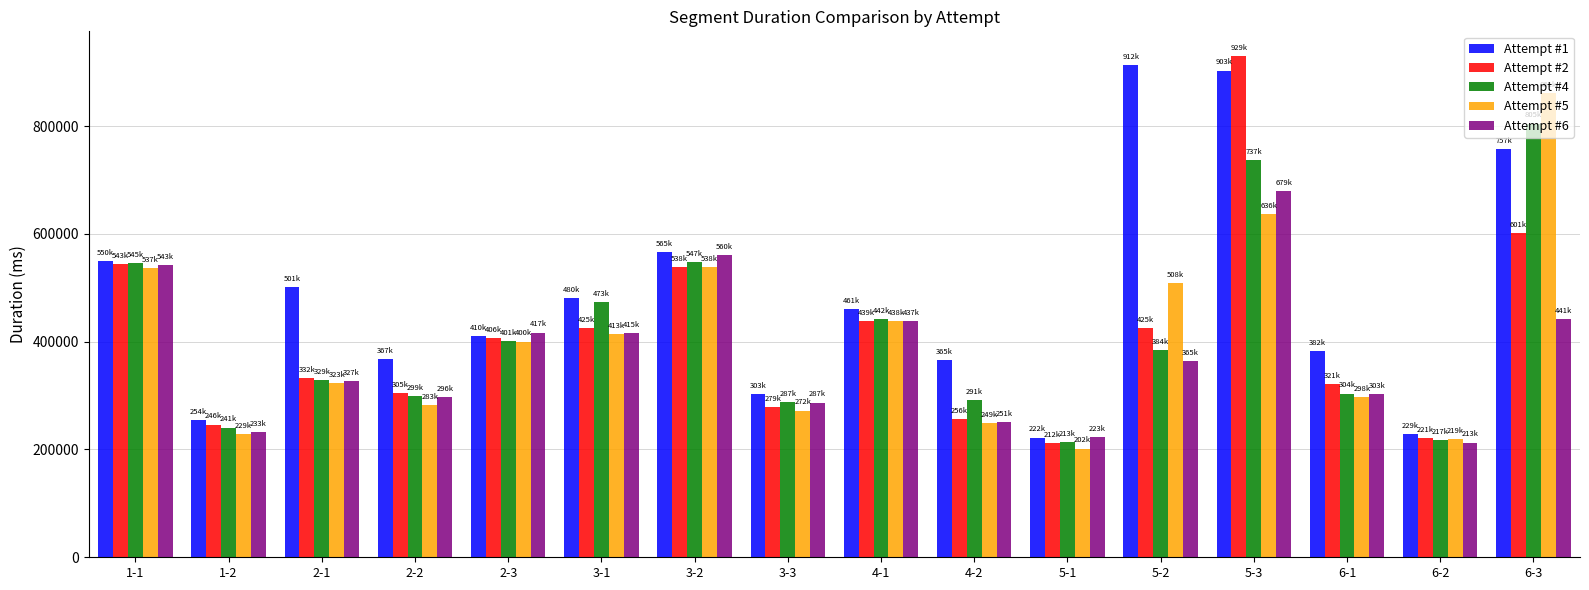

How many bars are there in each group?

5